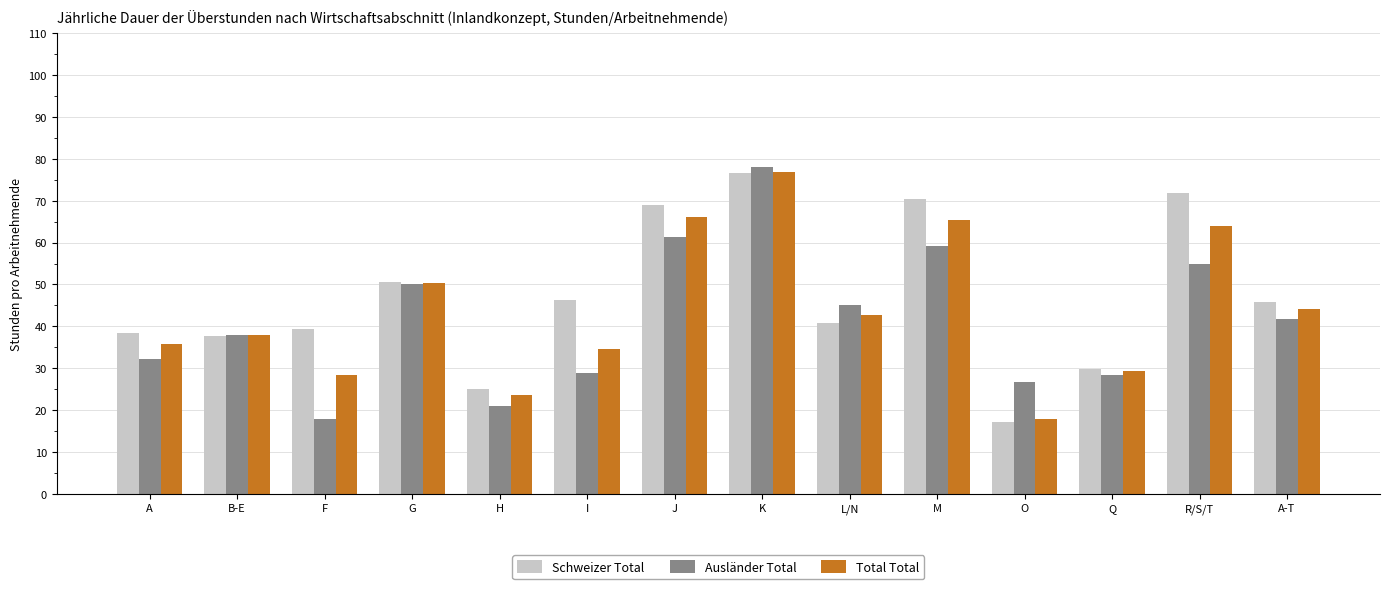

What is the label of the 7th bar from the left?

J